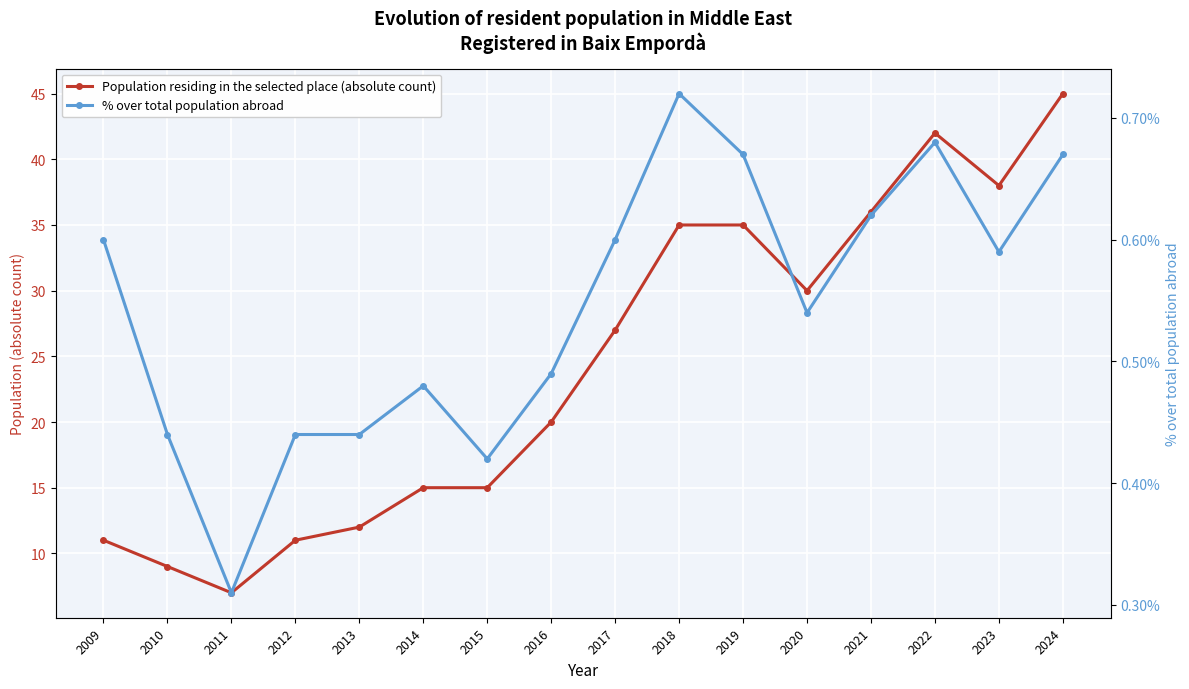

What is the average value of the % over total population abroad series?

0.5